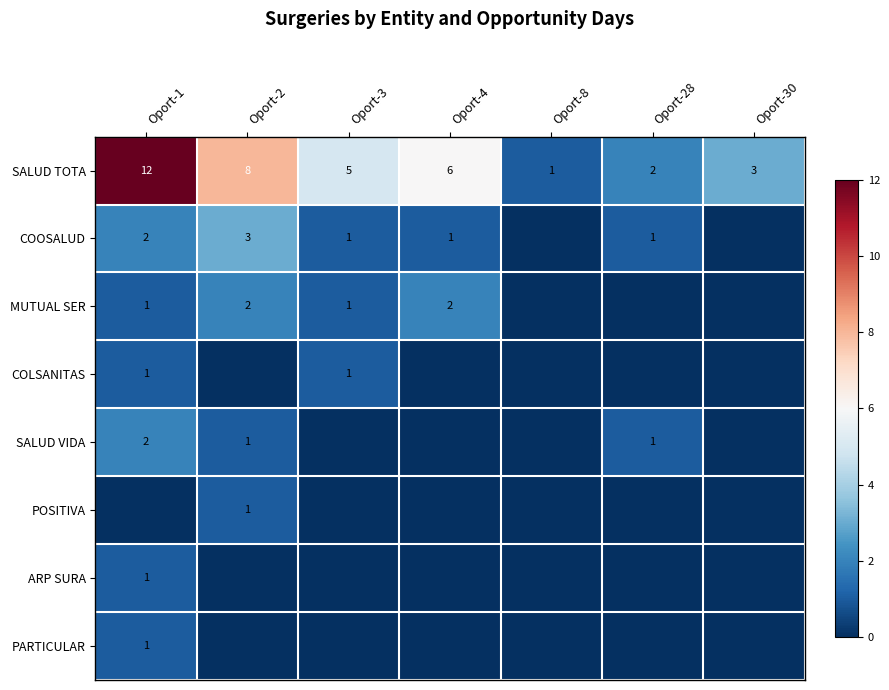

The COOSALUD series shows 5 at Oport-2. True or false?

False